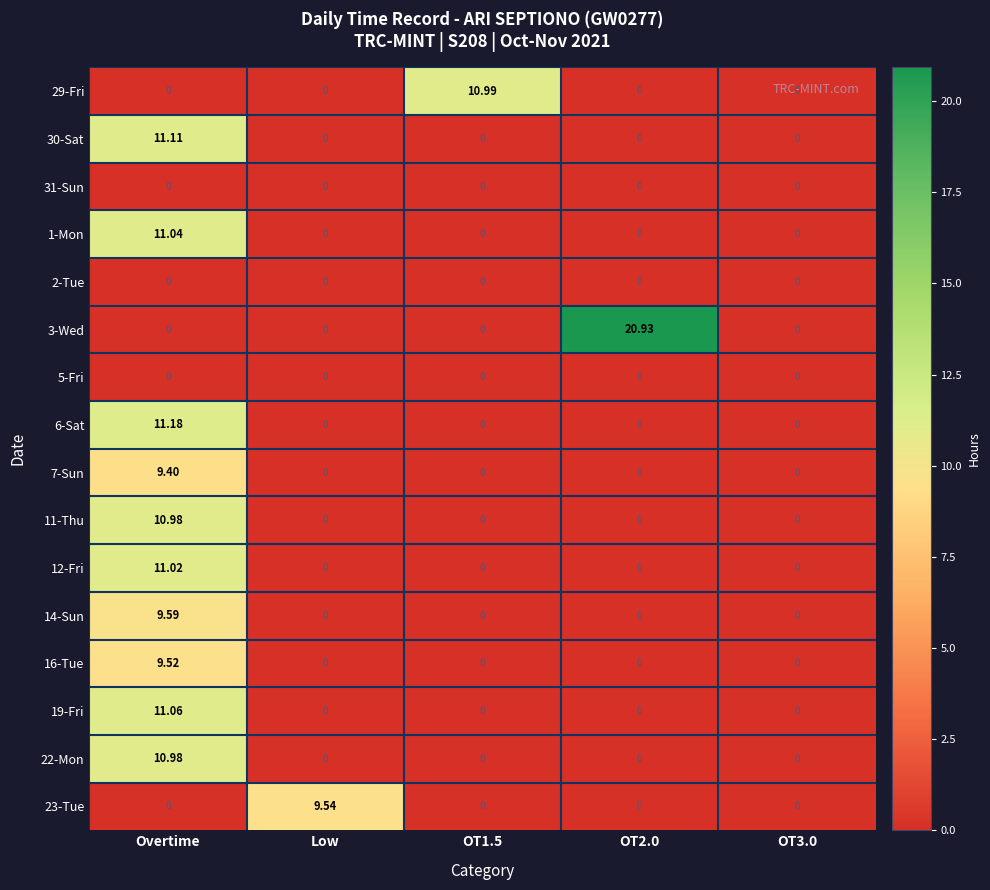

Is the value of 12-Fri at Overtime greater than the value of 16-Tue at OT2.0?

Yes